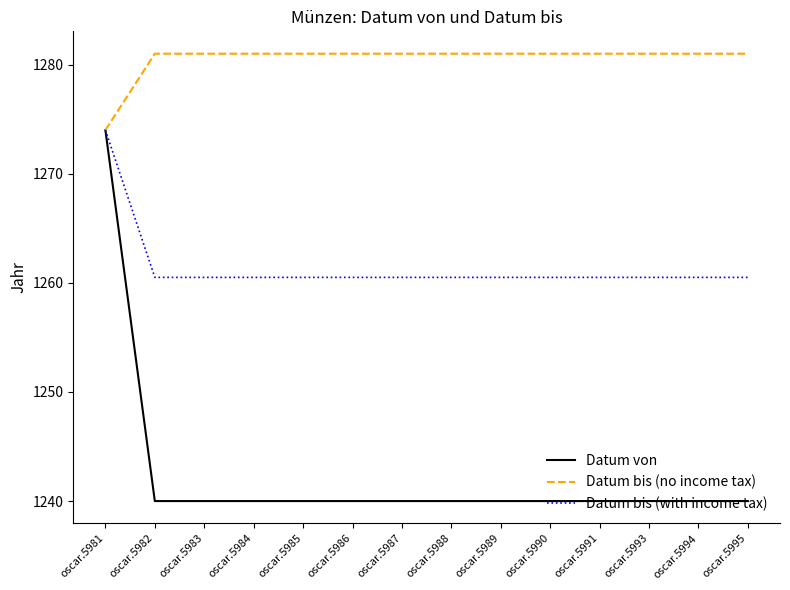

Rank the series by their average value, from lowest to highest.

Datum von, Datum bis (with income tax), Datum bis (no income tax)